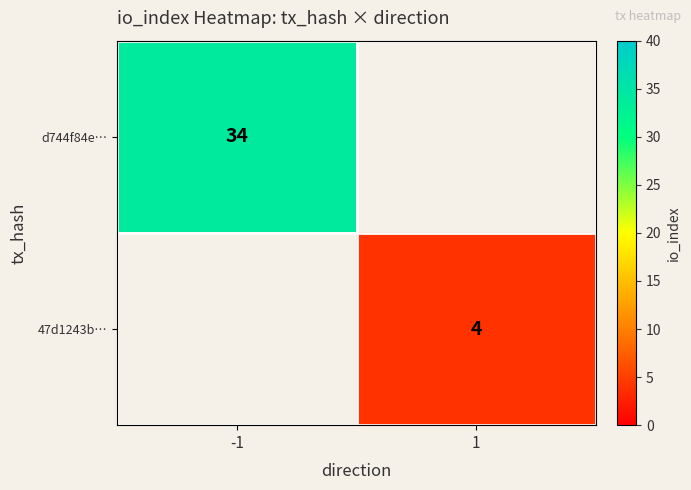

Which has a higher value, 1 or -1?

-1